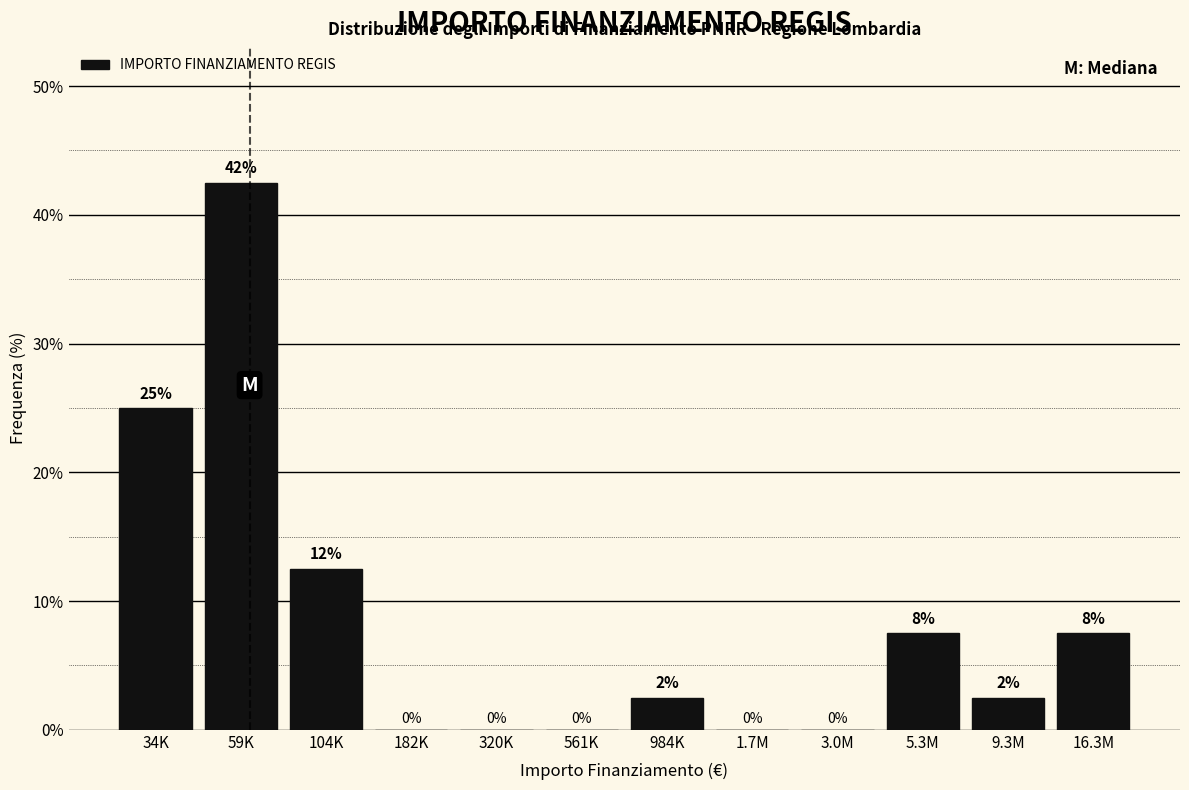

At which label does the data first exceed 2?

34K